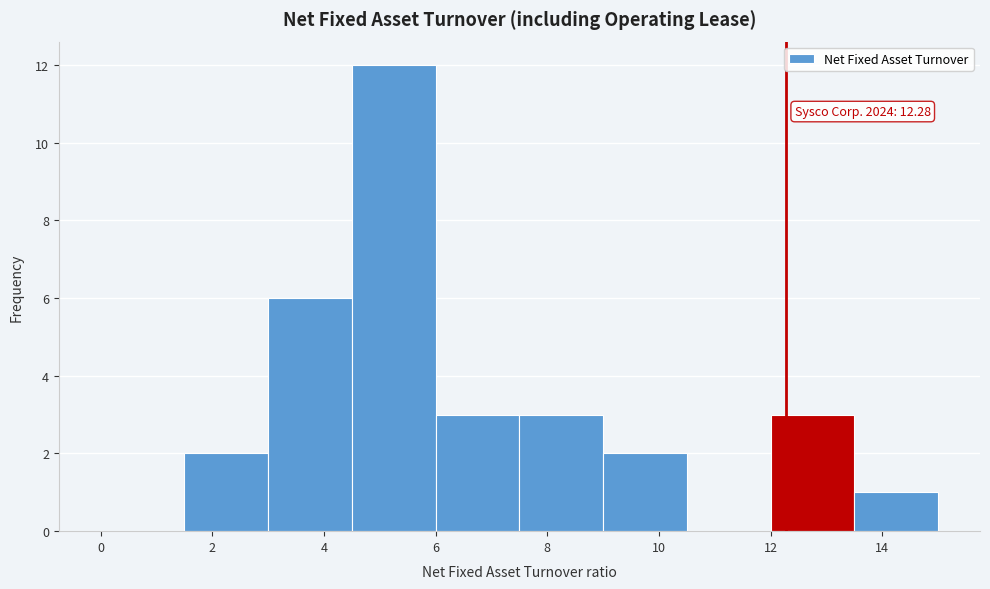

Over which range of the x-axis is the bar tallest?

4.5 to 6.0